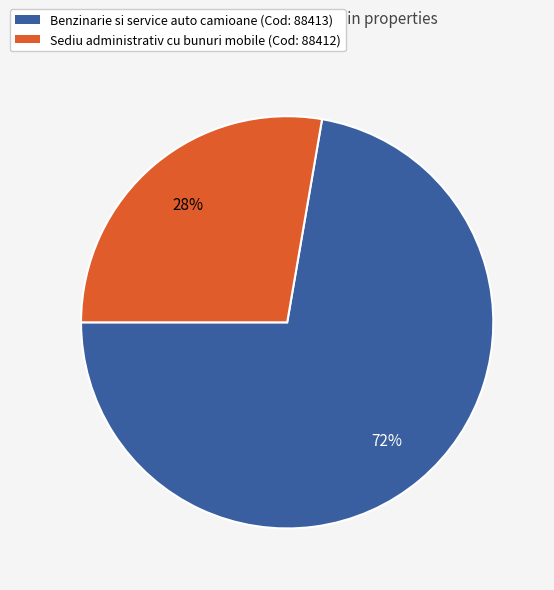

To the nearest percent, what is the average slice percentage?

50%